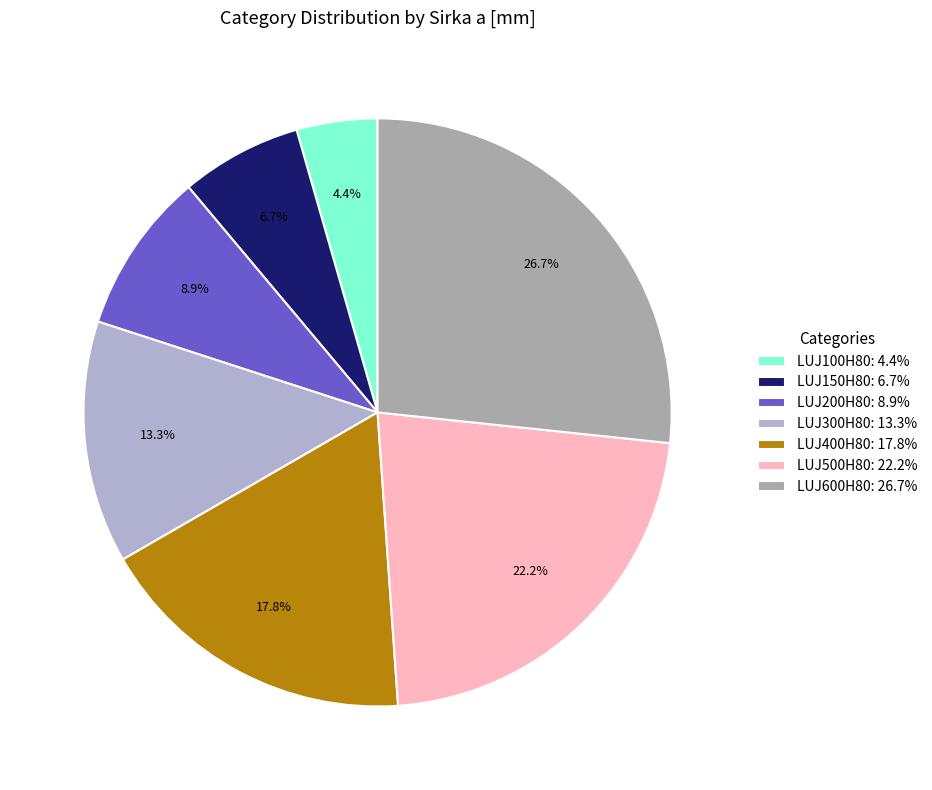

Combined, what portion of the pie is LUJ200H80 and LUJ100H80?

13.3%